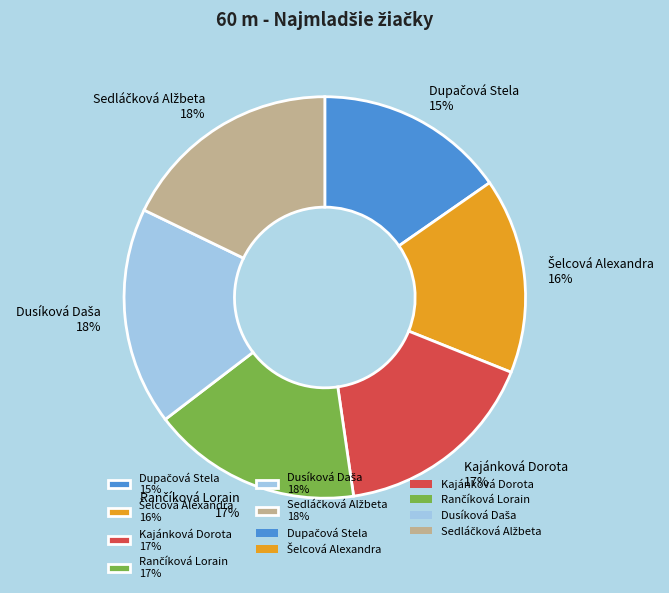

To the nearest percent, what is the average slice percentage?

17%